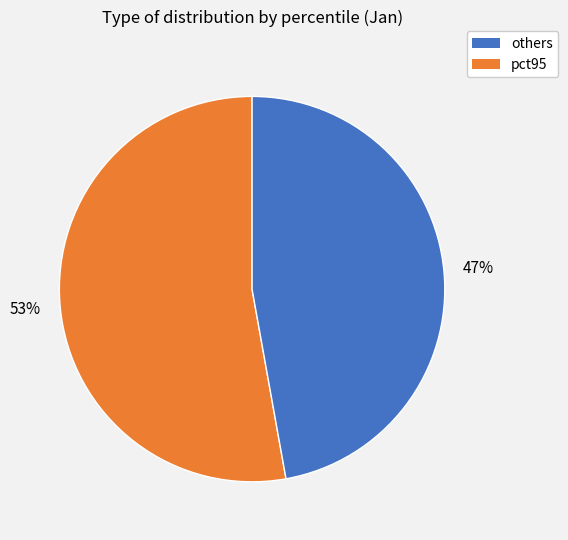

To the nearest percent, what is the average slice percentage?

50%